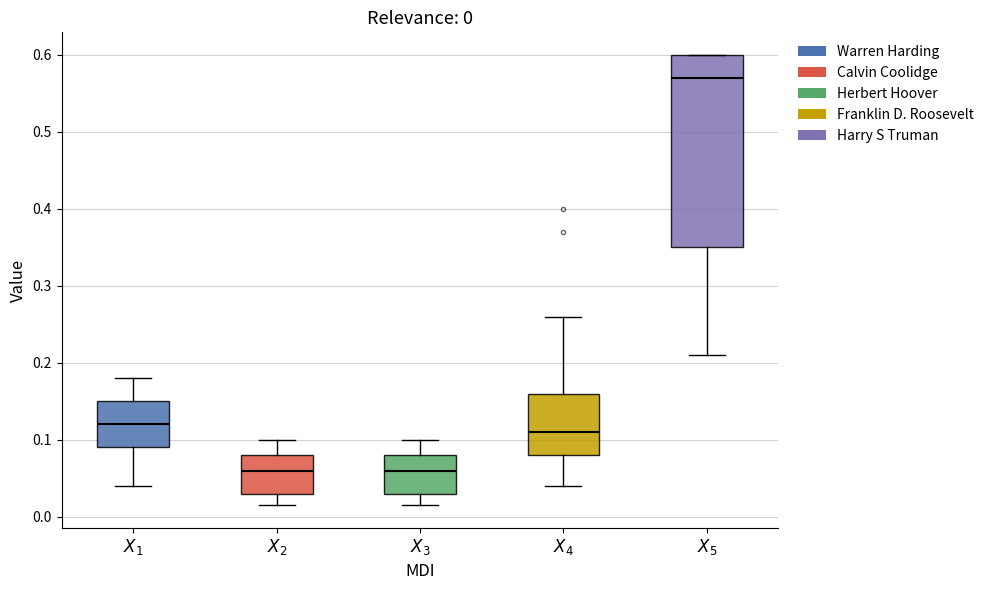

Which box's median line is the highest?

$X_5$